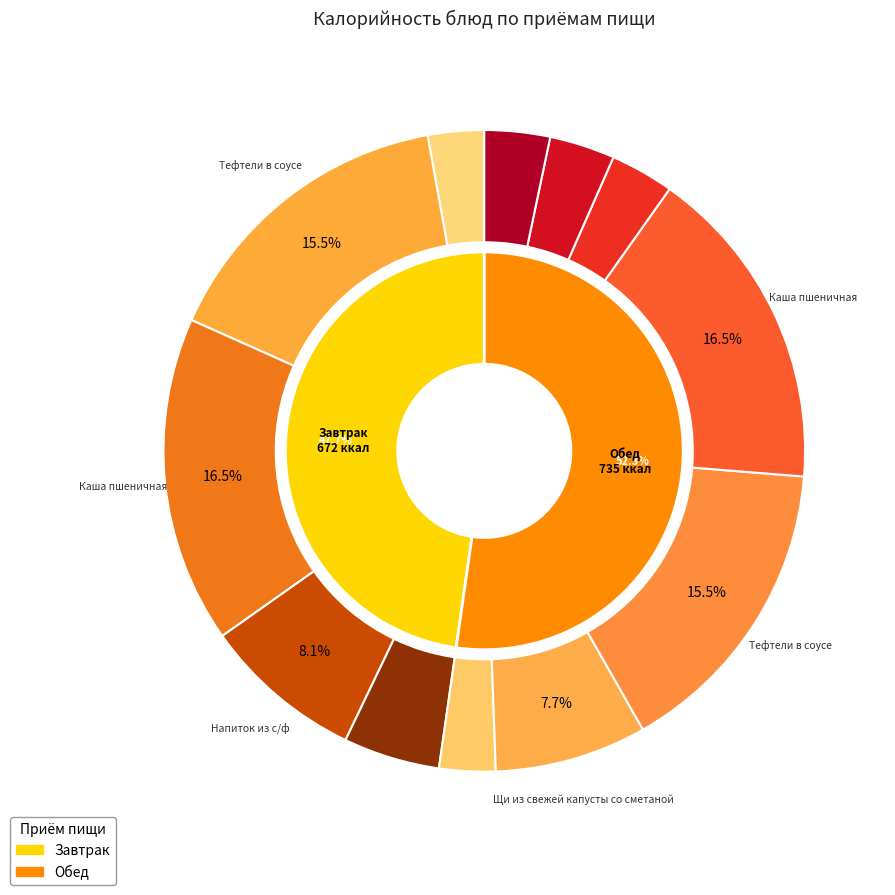

Does any single category account for the majority?

No